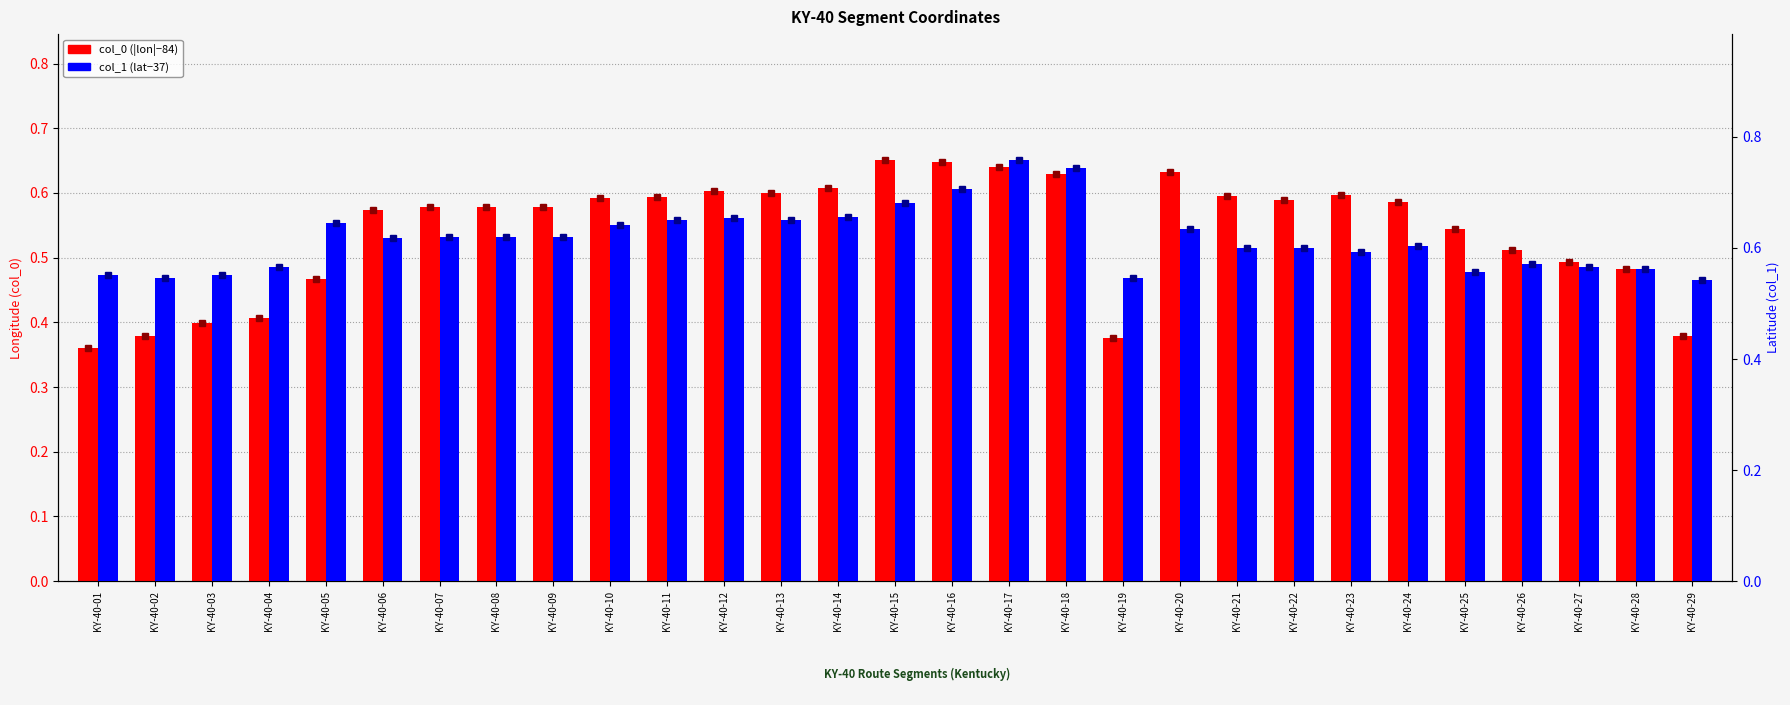

Reading right to left, extract all data points from this chart.

col_0 (|lon|−84): KY-40-29=0.4	KY-40-28=0.5	KY-40-27=0.5	KY-40-26=0.5	KY-40-25=0.5	KY-40-24=0.6	KY-40-23=0.6	KY-40-22=0.6	KY-40-21=0.6	KY-40-20=0.6	KY-40-19=0.4	KY-40-18=0.6	KY-40-17=0.6	KY-40-16=0.6	KY-40-15=0.7	KY-40-14=0.6	KY-40-13=0.6	KY-40-12=0.6	KY-40-11=0.6	KY-40-10=0.6	KY-40-09=0.6	KY-40-08=0.6	KY-40-07=0.6	KY-40-06=0.6	KY-40-05=0.5	KY-40-04=0.4	KY-40-03=0.4	KY-40-02=0.4	KY-40-01=0.4
col_1 (lat−37): KY-40-29=0.5	KY-40-28=0.6	KY-40-27=0.6	KY-40-26=0.6	KY-40-25=0.6	KY-40-24=0.6	KY-40-23=0.6	KY-40-22=0.6	KY-40-21=0.6	KY-40-20=0.6	KY-40-19=0.5	KY-40-18=0.7	KY-40-17=0.8	KY-40-16=0.7	KY-40-15=0.7	KY-40-14=0.7	KY-40-13=0.7	KY-40-12=0.7	KY-40-11=0.7	KY-40-10=0.6	KY-40-09=0.6	KY-40-08=0.6	KY-40-07=0.6	KY-40-06=0.6	KY-40-05=0.6	KY-40-04=0.6	KY-40-03=0.6	KY-40-02=0.5	KY-40-01=0.6